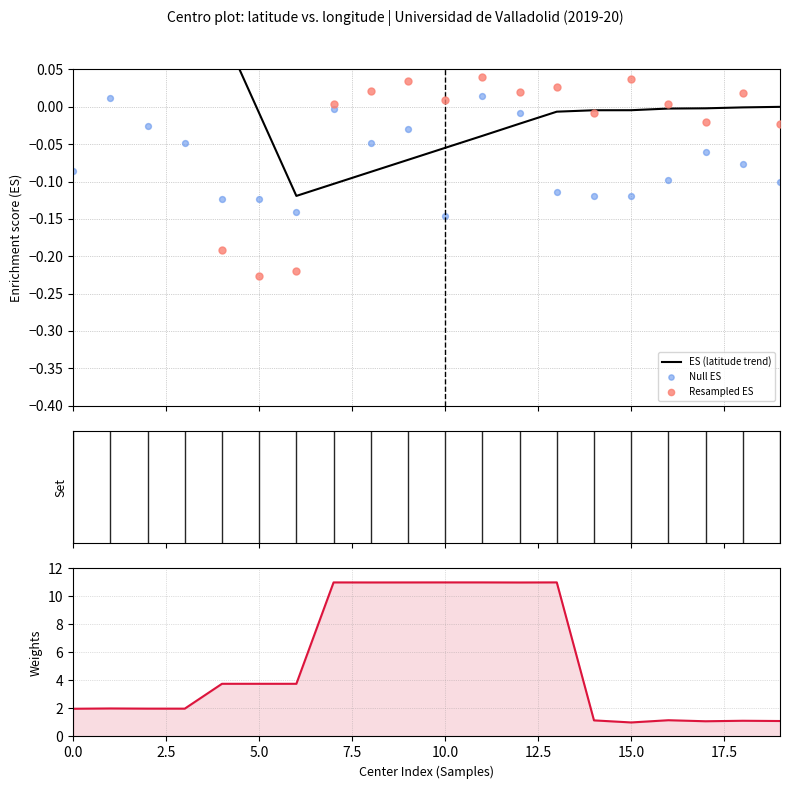

Which series reaches the maximum Y coordinate?

Weights (longitude)